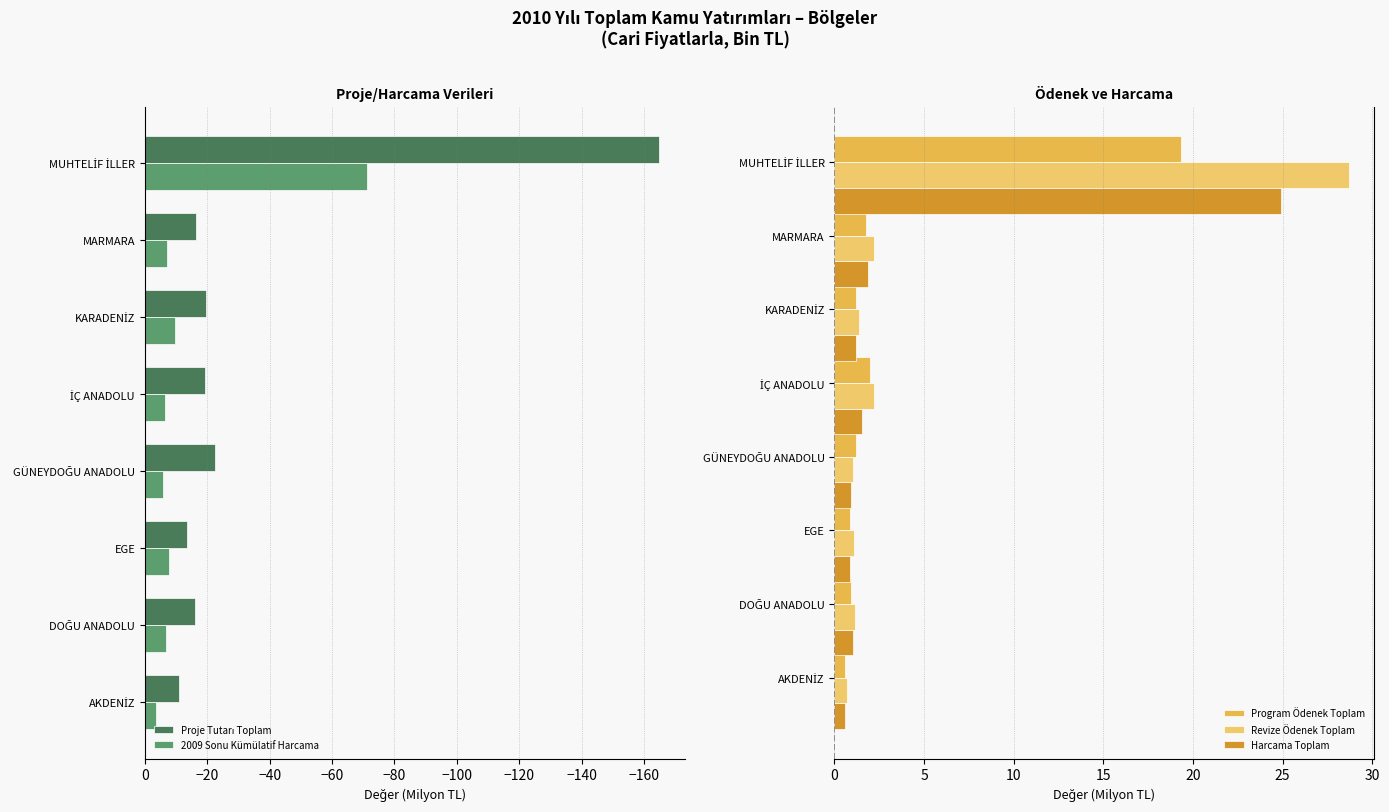

Which series has the widest spread of values?

Proje Tutarı Toplam